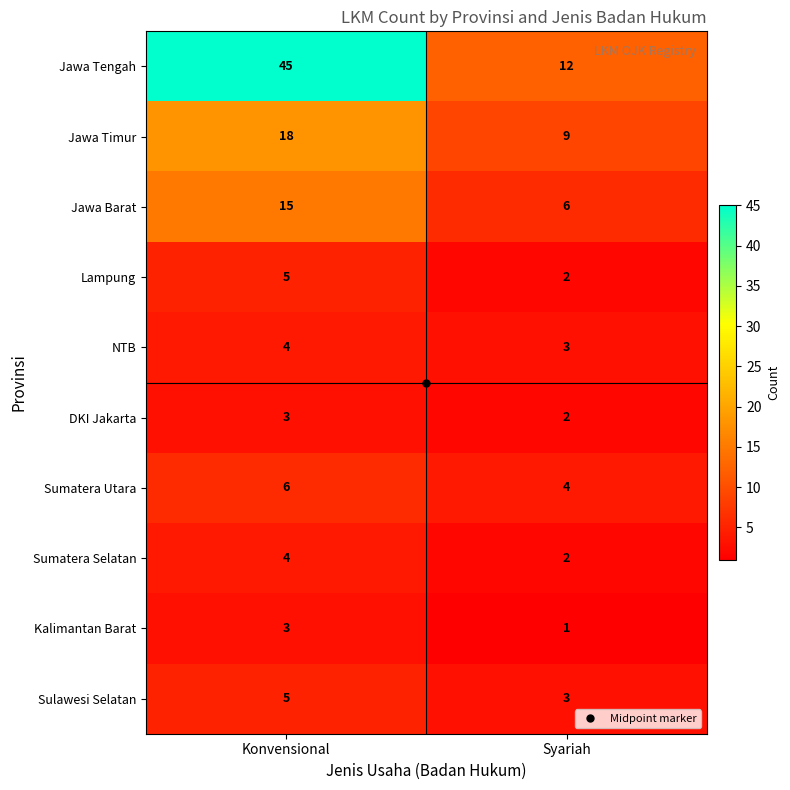

What is the minimum value shown in the chart?

1